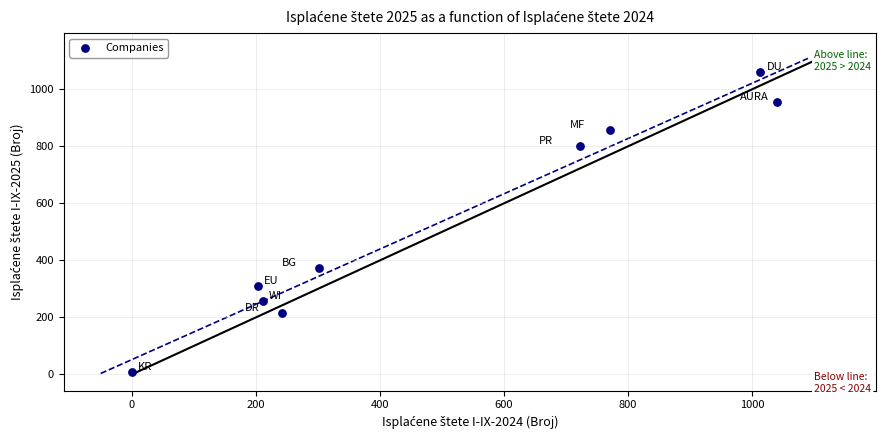

What is the average Y value?

537